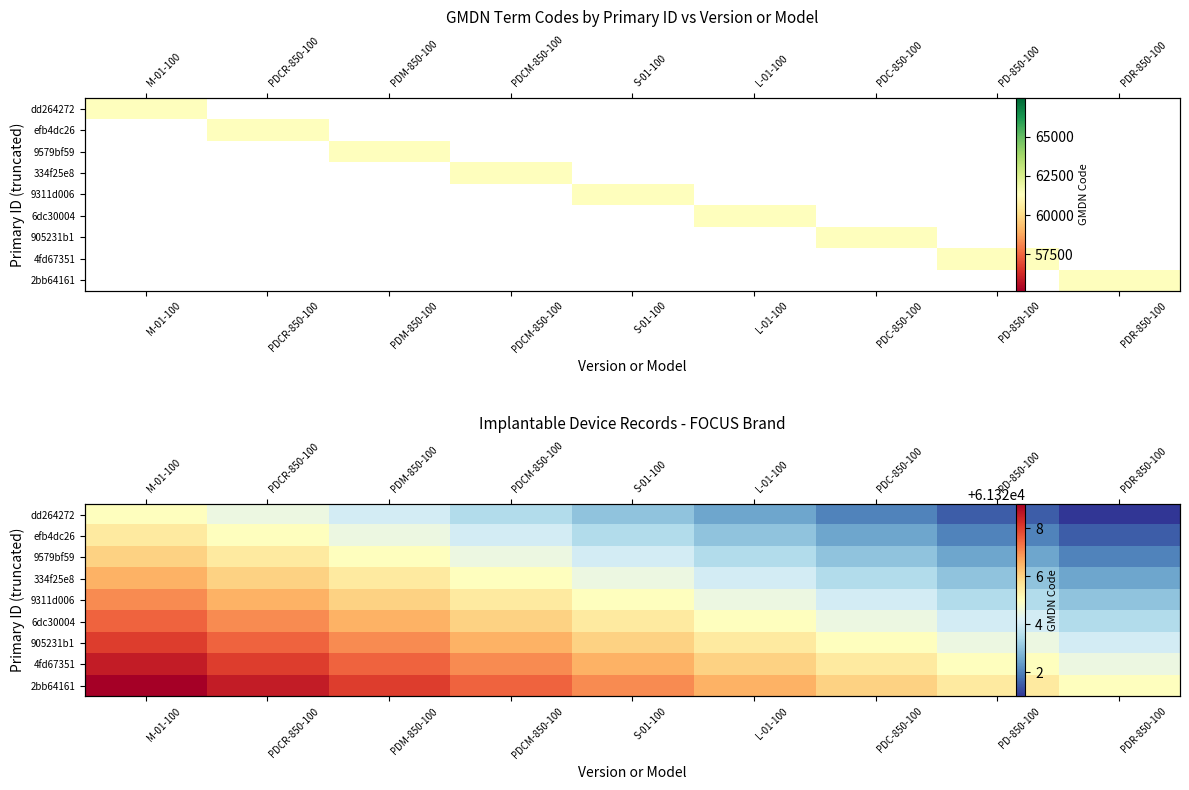

What is the maximum value shown in the chart?

61329.0